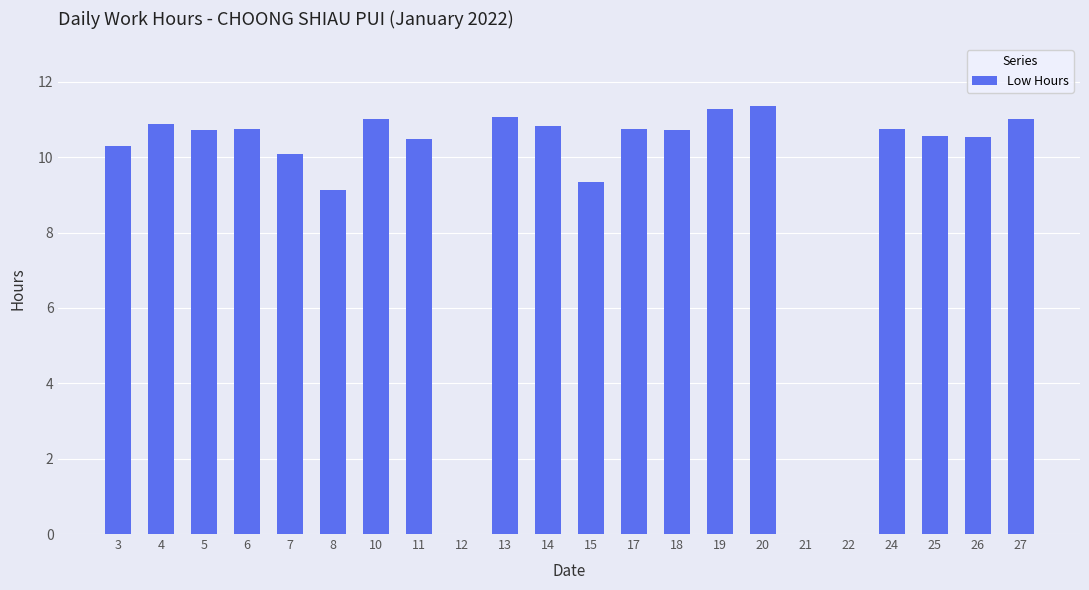

What is the ratio of the value at 26 to the value at 20?

0.9